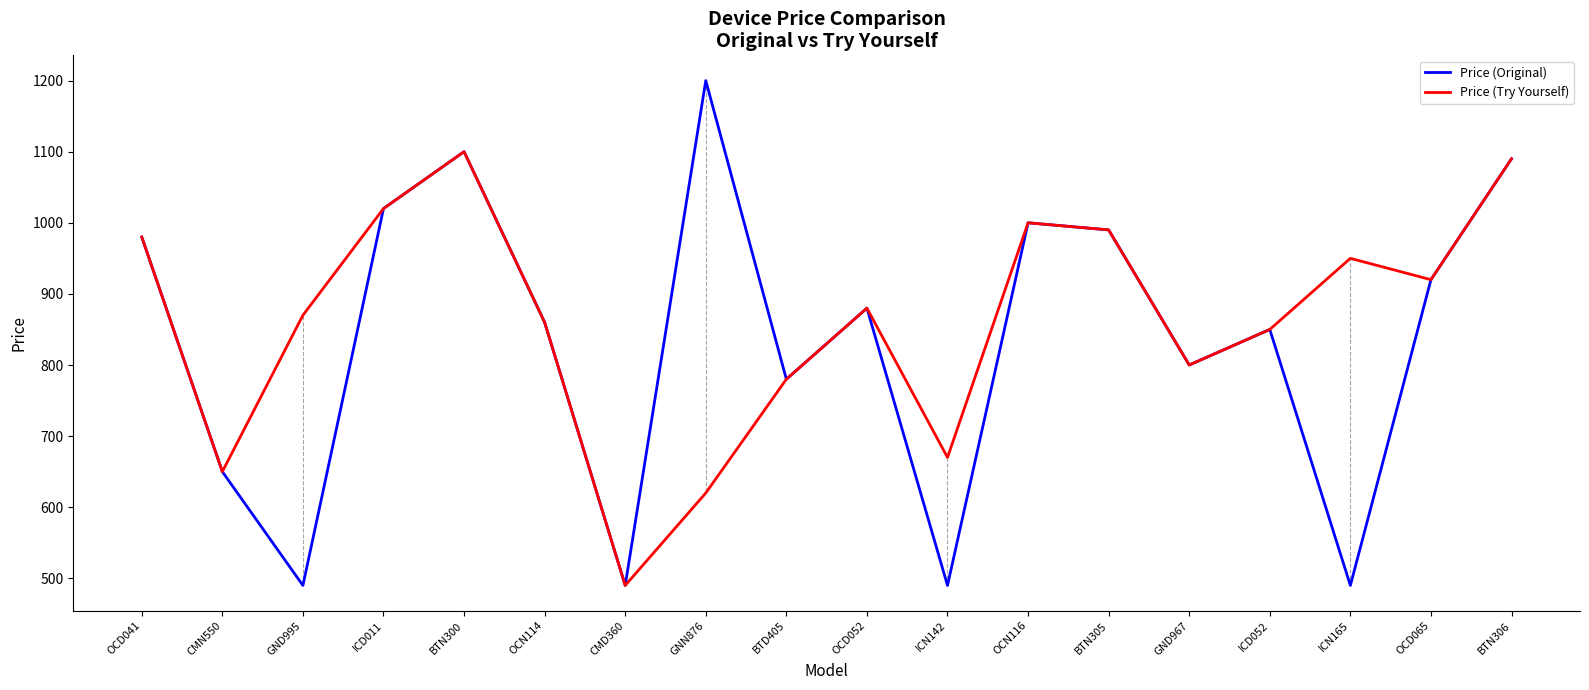

What position from the left is OCD065?

17